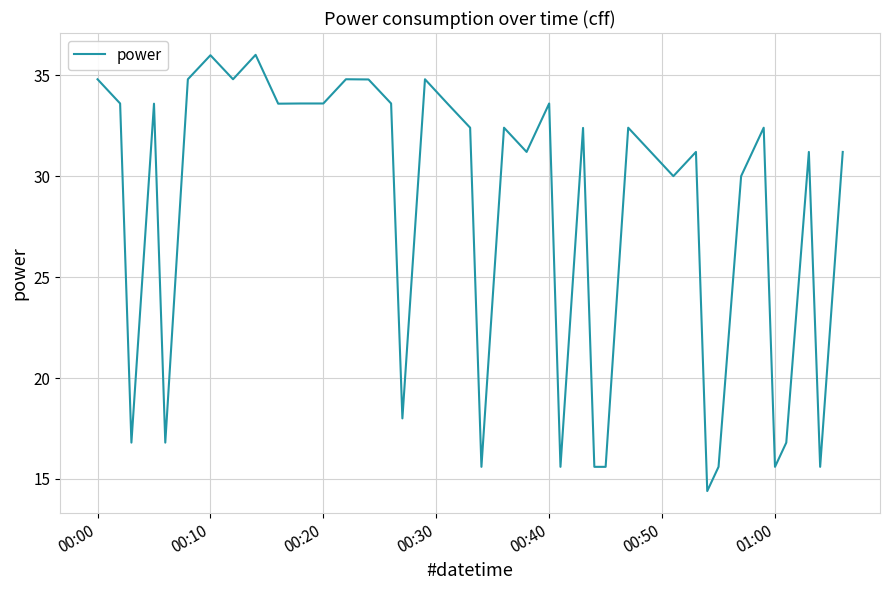

What is the average value?

28.0